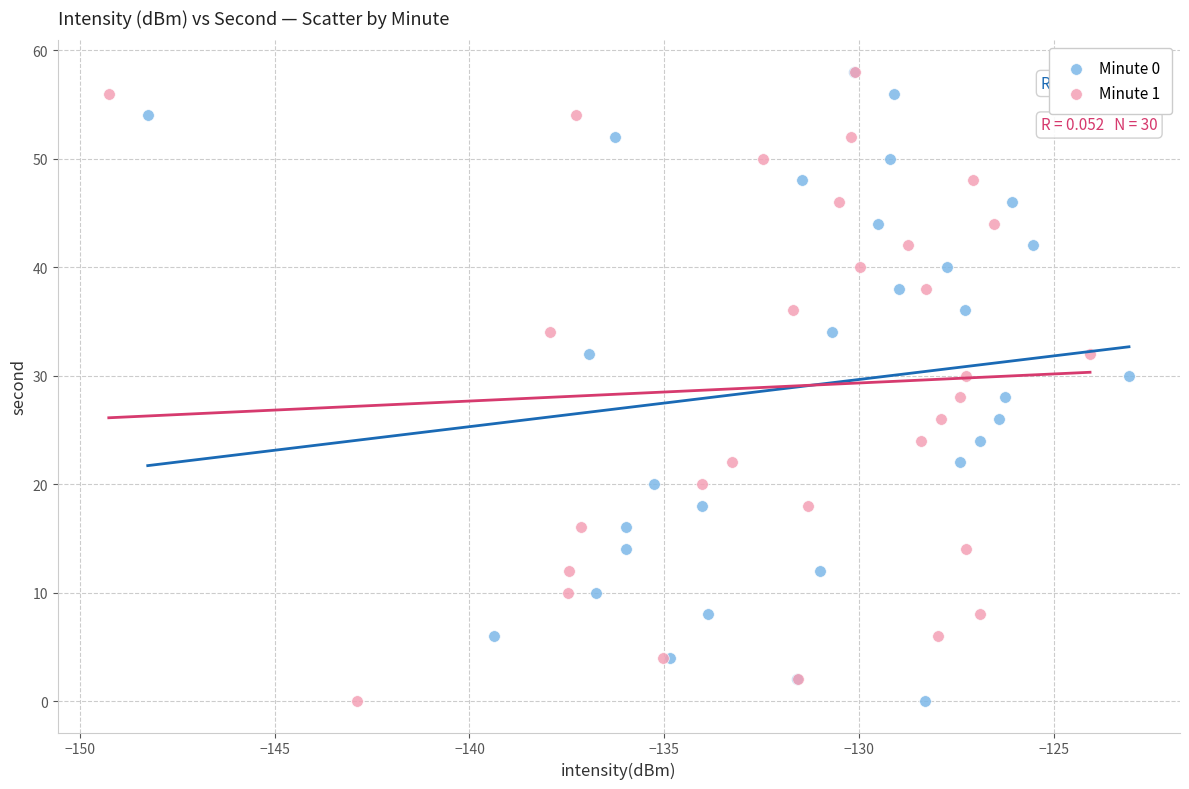

What are all the series names shown in the legend?

Minute 0, Minute 1